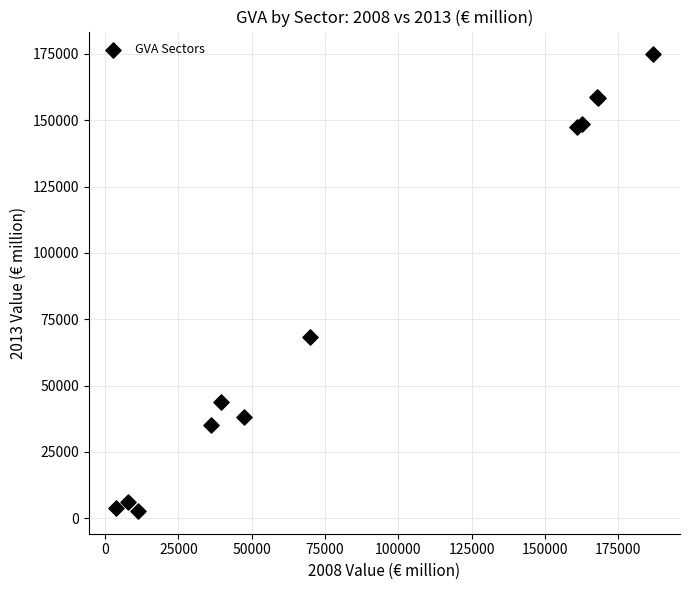

What Y value in the scatter plot is closest to 88777?

68222.8